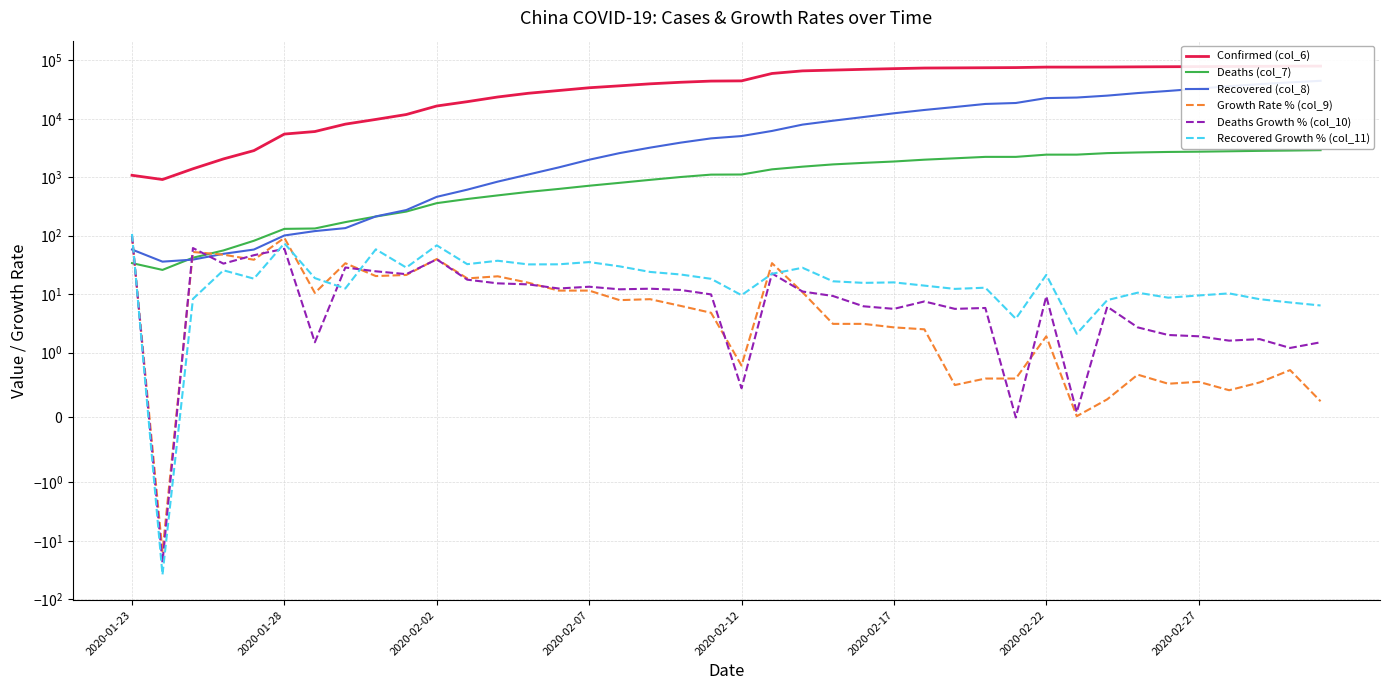

What is the maximum value for Deaths (col_7)?

2912.0